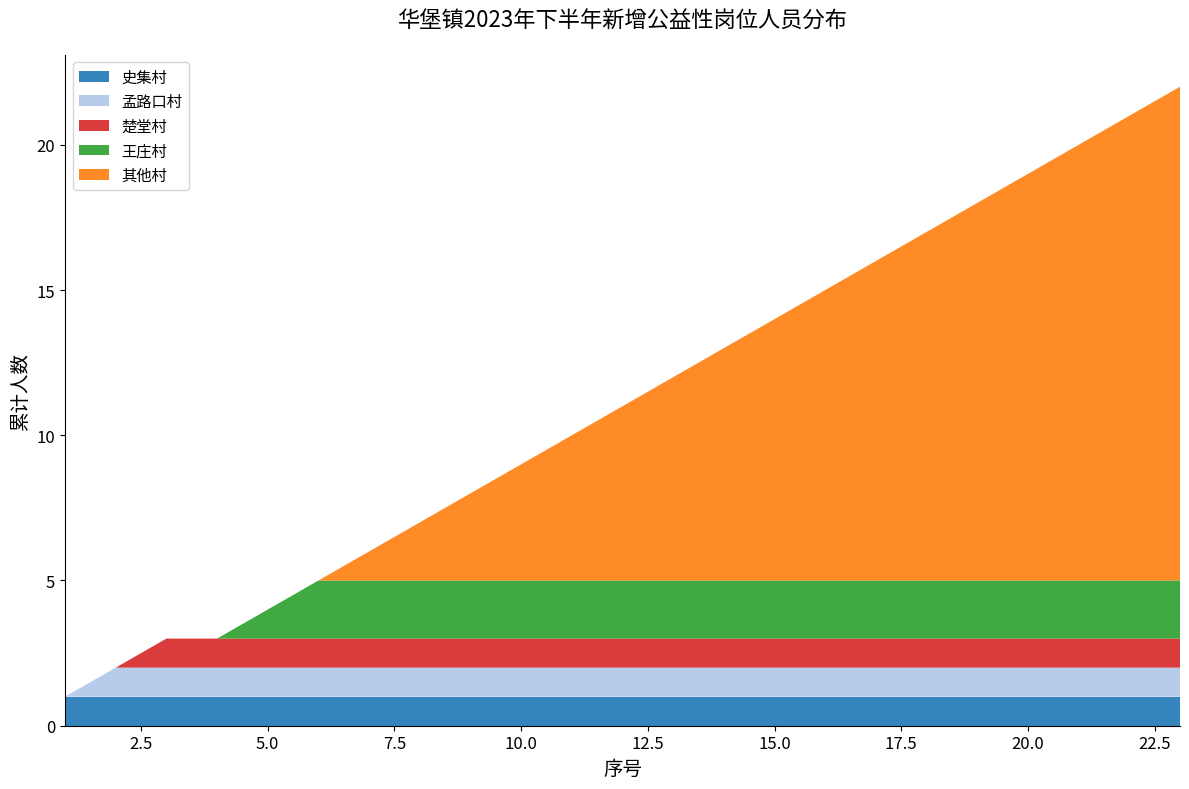

Reading right to left, extract all data points from this chart.

史集村: 1	1	1	1	1	1	1	1	1	1	1	1	1	1	1	1	1	1	1	1	1	1	1
孟路口村: 1	1	1	1	1	1	1	1	1	1	1	1	1	1	1	1	1	1	1	1	1	1	0
楚堂村: 1	1	1	1	1	1	1	1	1	1	1	1	1	1	1	1	1	1	1	1	1	0	0
王庄村: 2	2	2	2	2	2	2	2	2	2	2	2	2	2	2	2	2	2	1	0	0	0	0
其他村: 17	16	15	14	13	12	11	10	9	8	7	6	5	4	3	2	1	0	0	0	0	0	0